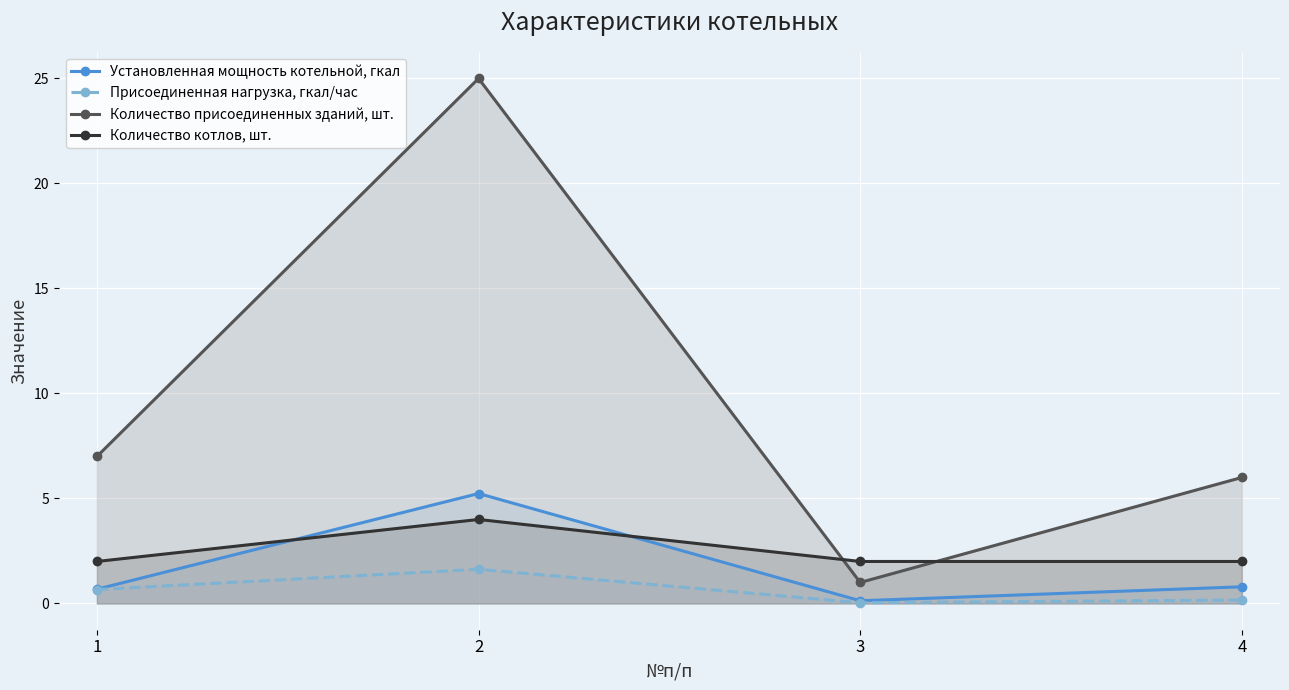

True or false: Установленная мощность котельной, гкал has a value of 0.7 at 1.

True